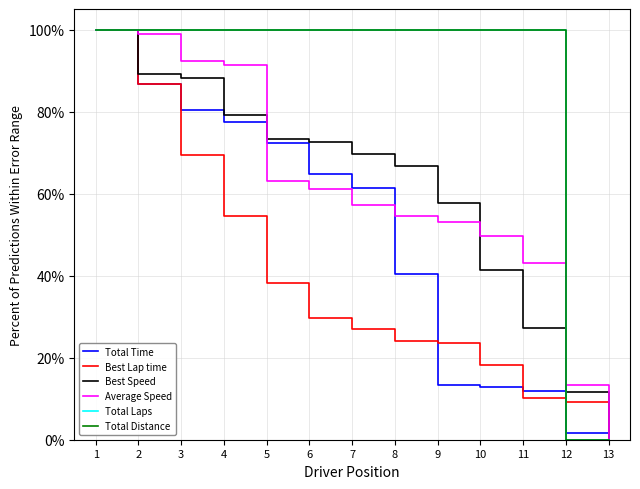

Does the chart have visible grid lines?

Yes